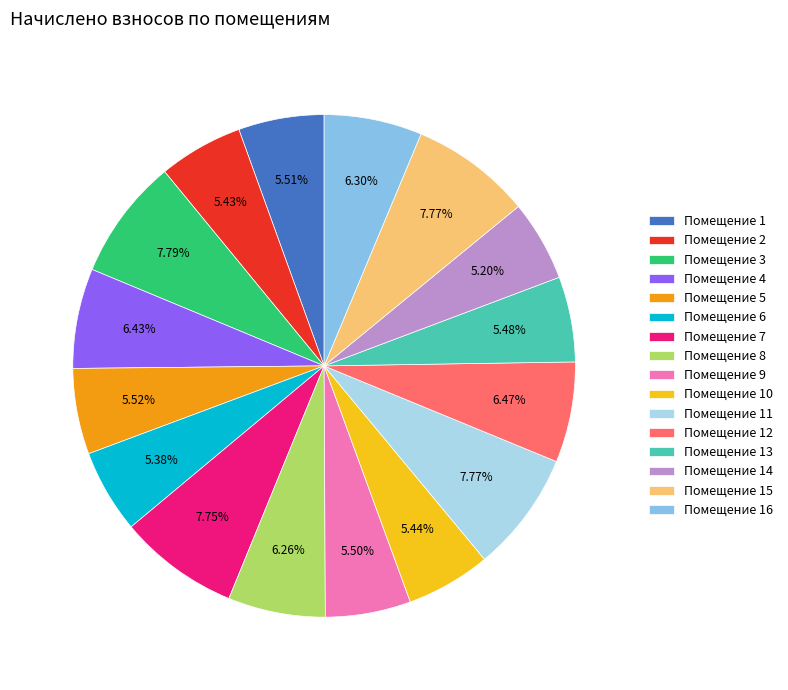

Does any single category account for the majority?

No